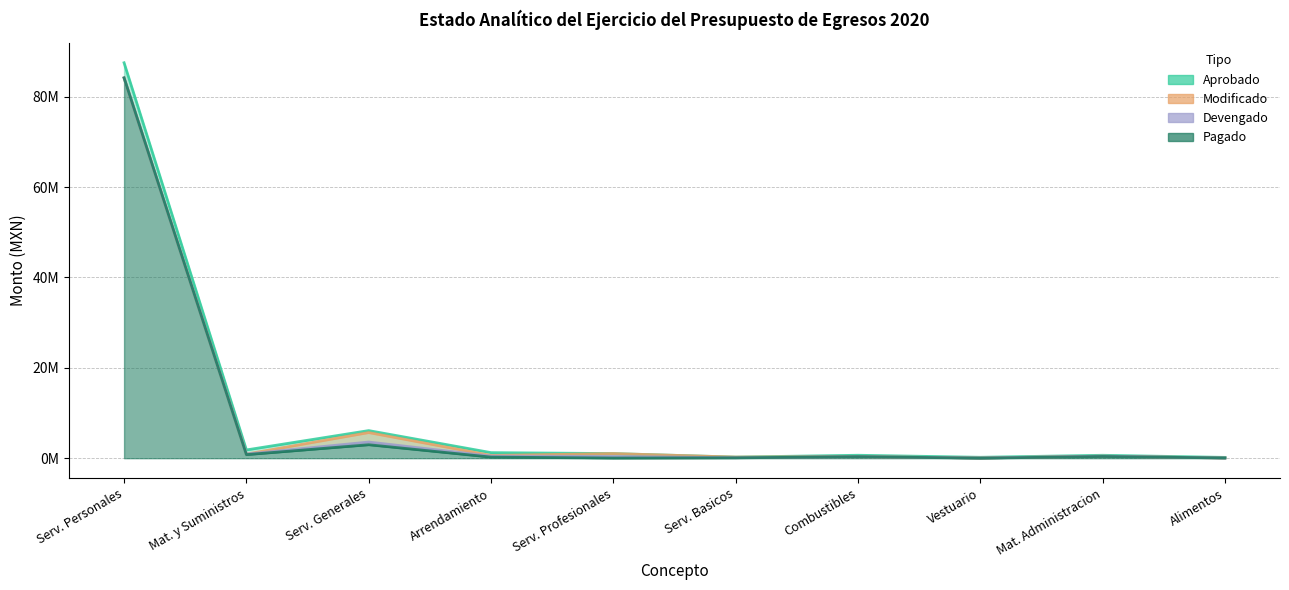

True or false: Aprobado has a value of 2956031.4 at Mat. y Suministros.

False